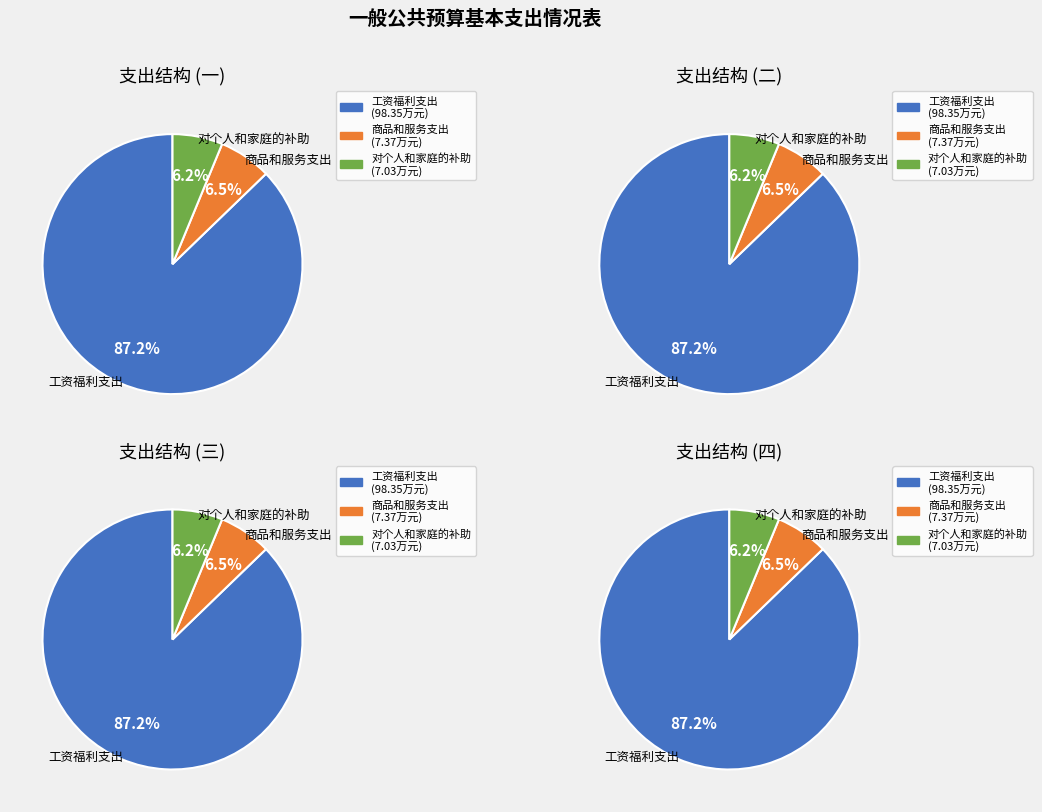

What percentage is the 对个人和家庭的补助 slice, to the nearest percent?

6%